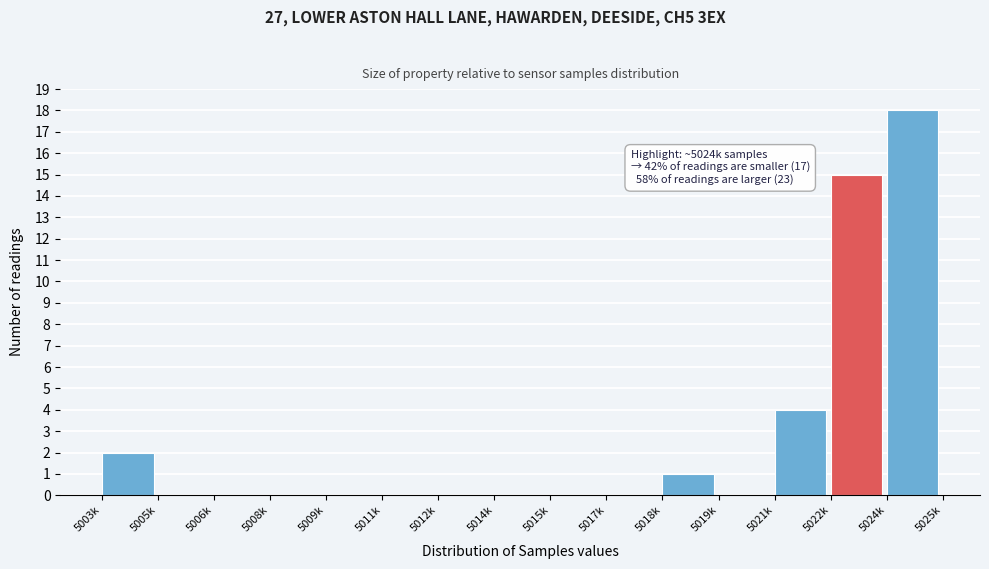

Reading right to left, transcribe all the data shown in this chart.

5024k=18	5022k=15	5021k=4	5019k=0	5018k=1	5017k=0	5015k=0	5014k=0	5012k=0	5011k=0	5009k=0	5008k=0	5006k=0	5005k=0	5003k=2